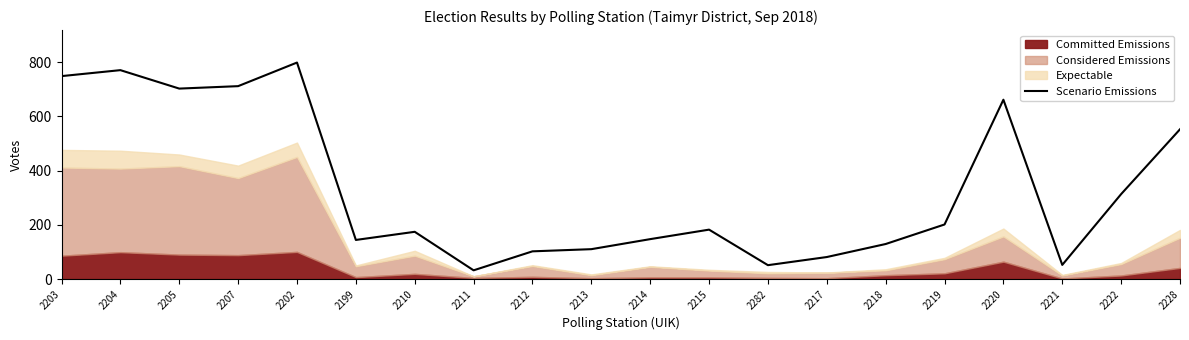

Which label corresponds to the smallest value in the chart?

2211